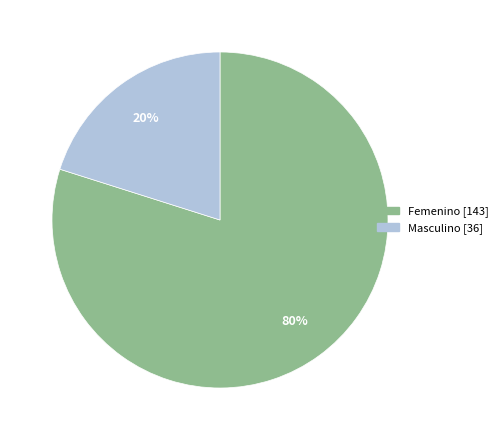

Which slice is the largest?

Femenino